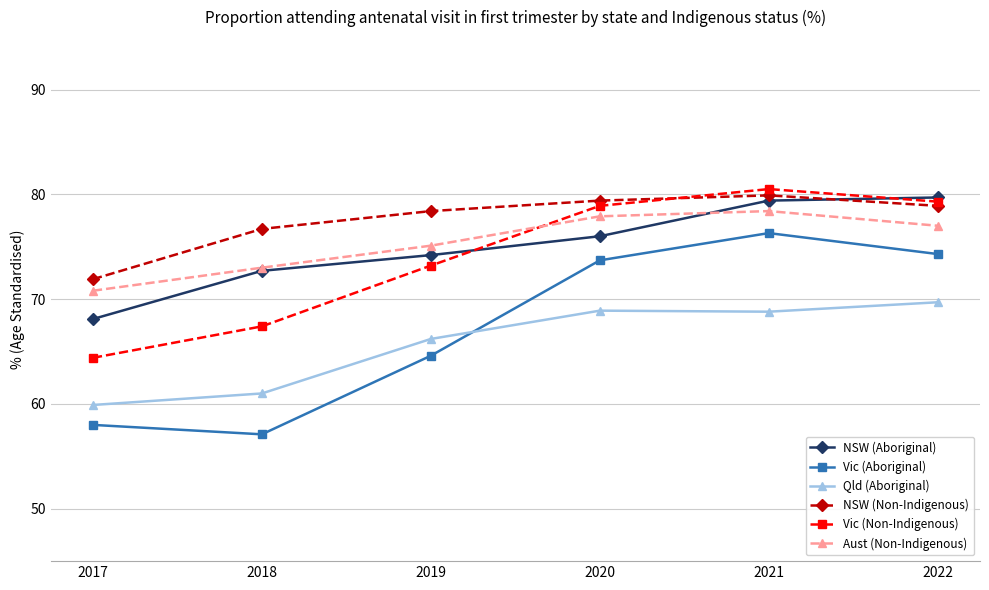

What is the value of the Vic (Aboriginal) point at the 6th from the left?

74.3